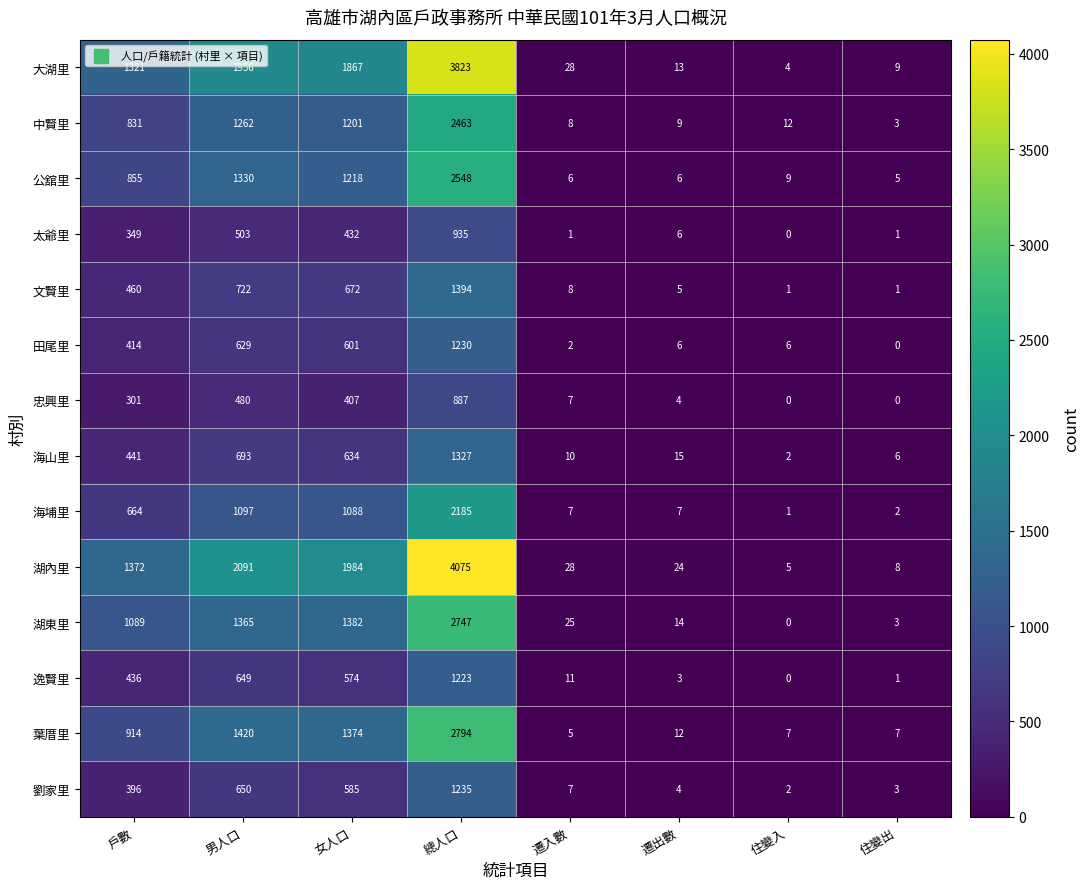

What is the approximate value of 田尾里 at 戶數, to the nearest 10?

410